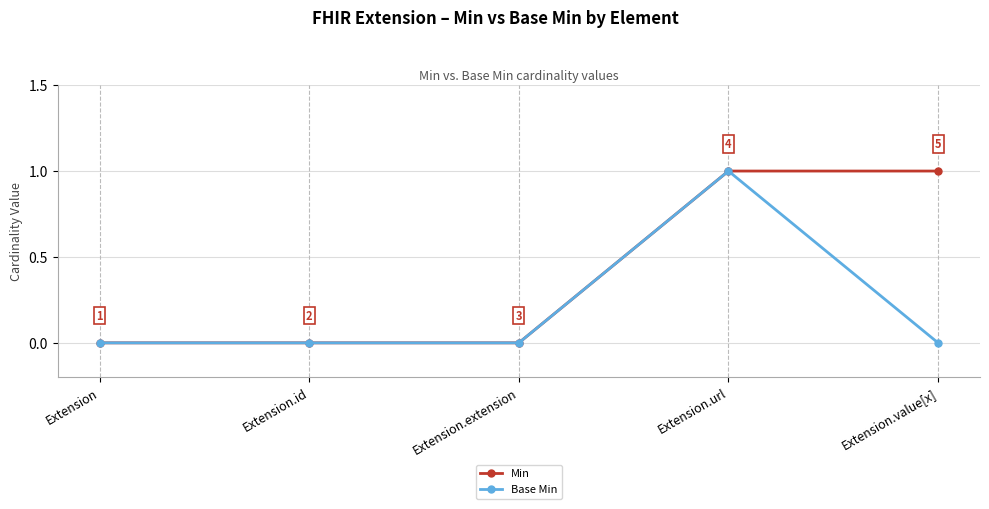

What is the sum of the Min values at Extension and Extension.url?

1